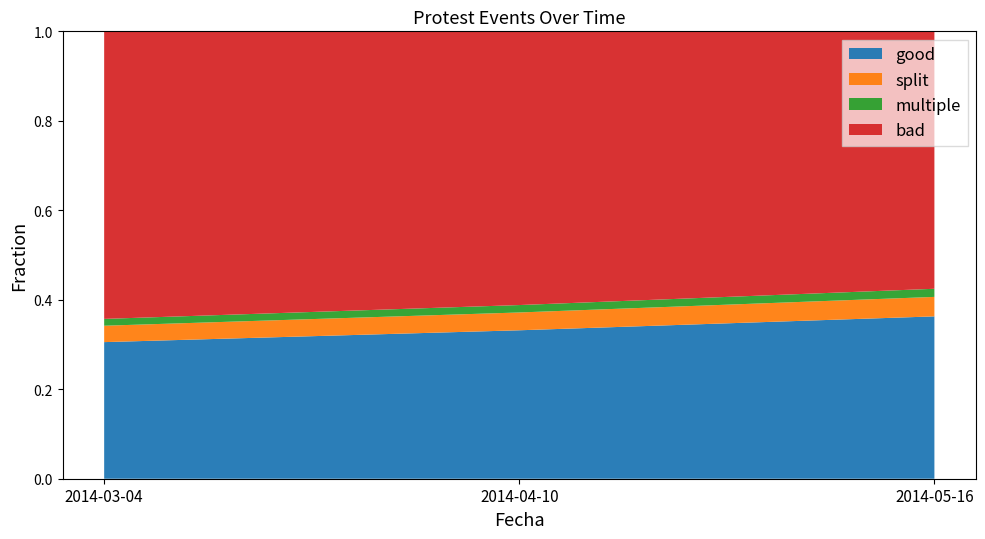

Reading left to right, transcribe all the data shown in this chart.

1454	1580	1728